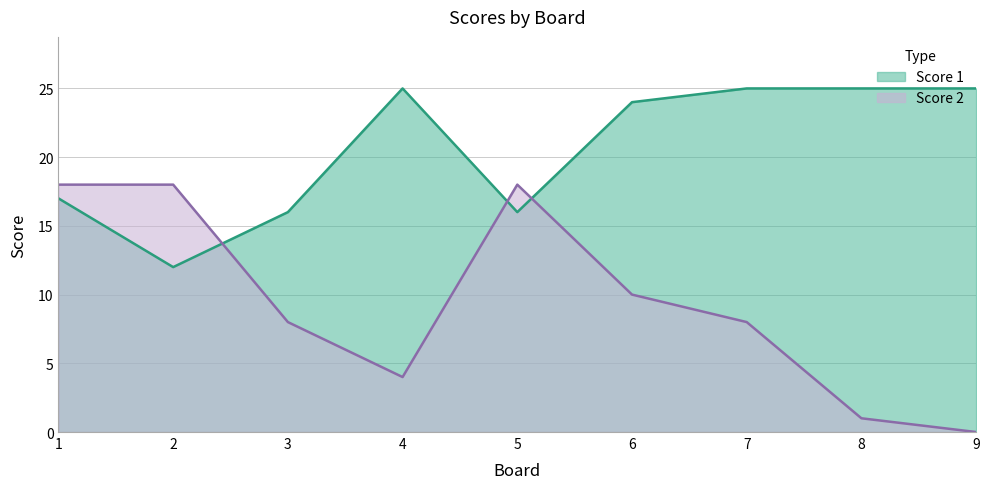

What is the total value across all series at 8?

26